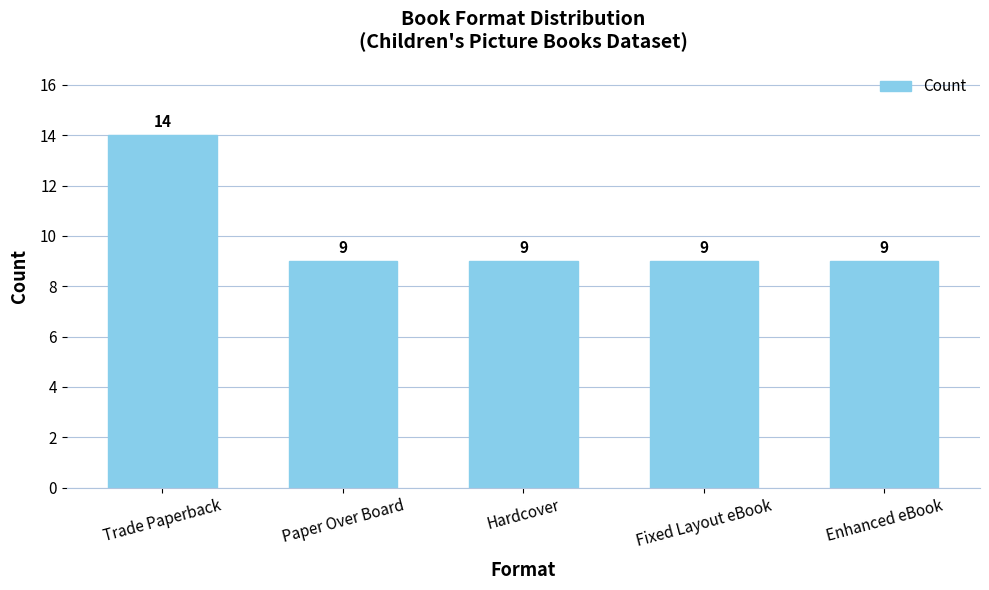

Count the number of categories in the chart.

5